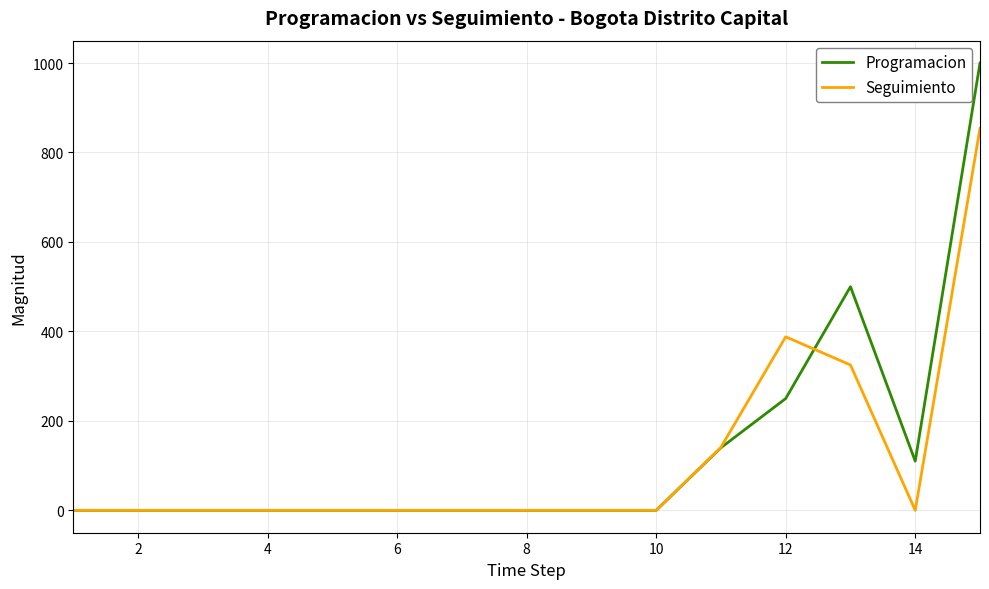

Does the chart display data point markers on the line(s)?

No